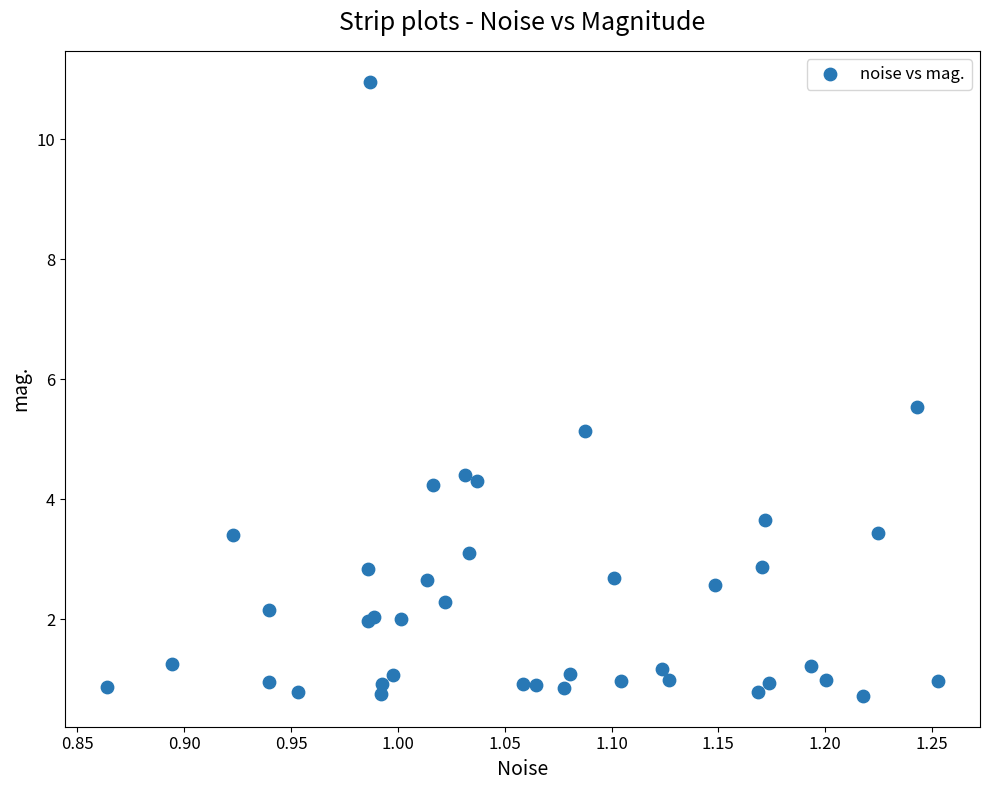

What Y value in the scatter plot is closest to 5?

5.1